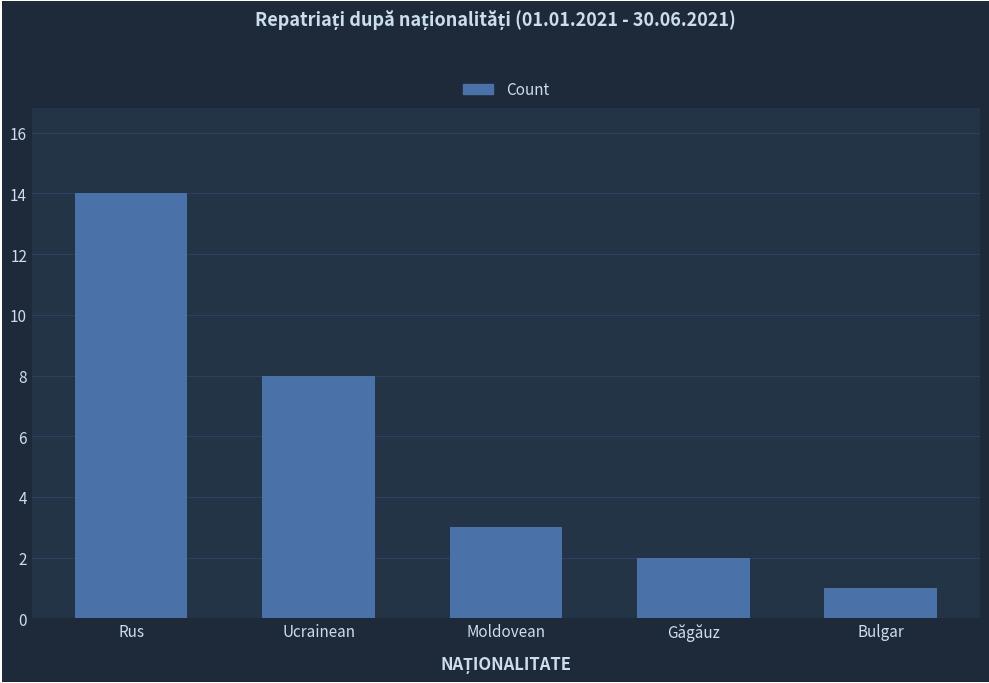

Reading left to right, extract all data points from this chart.

Rus=14	Ucrainean=8	Moldovean=3	Găgăuz=2	Bulgar=1